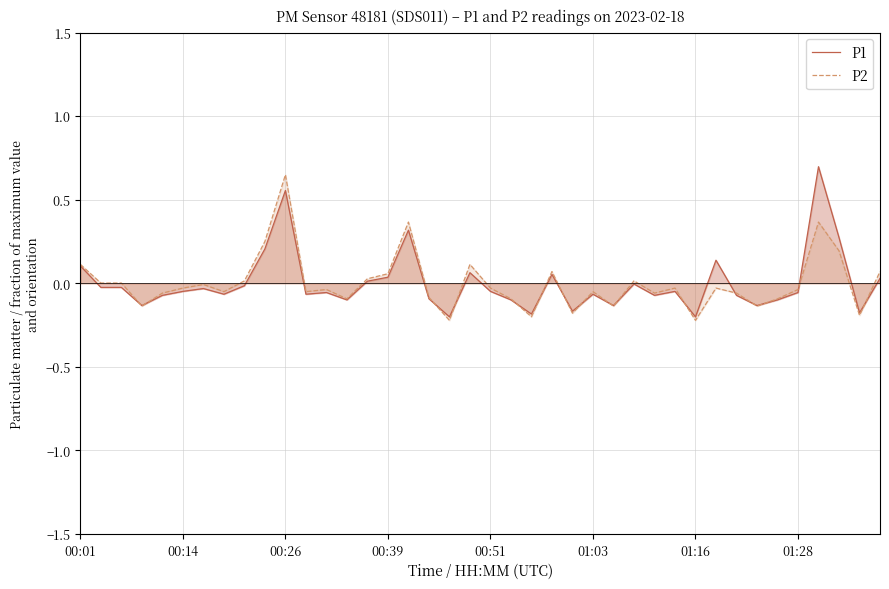

The value of P2 at 00:01 is 0.1. True or false?

True